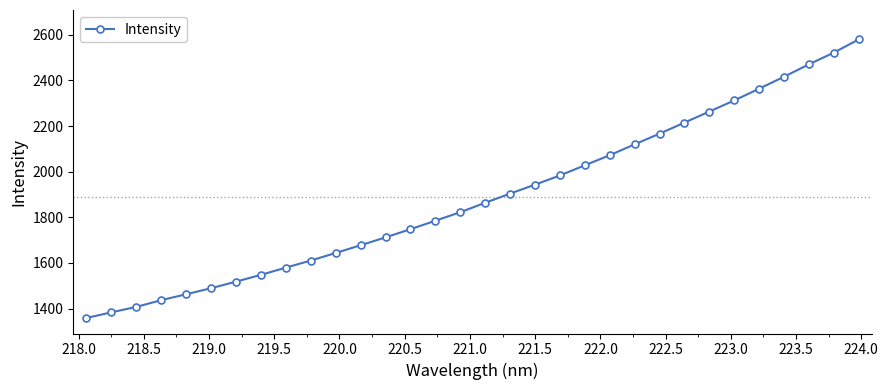

What is the difference between the maximum and minimum values?

1221.4